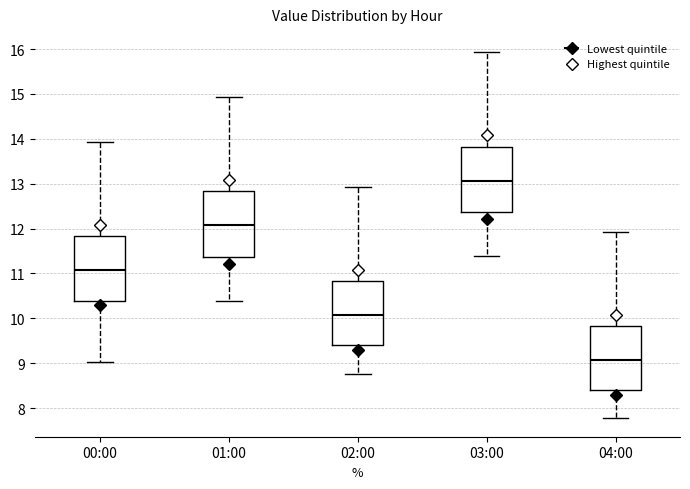

Reading left to right, transcribe this box plot: for each box, give where its median line is, the range the box spans, and where its two whiskers end, as read against the y-axis. The values are not printed on the chart, so give them approximately, as read against the axis.

00:00: median 11.1, box 10.4 to 11.8, whiskers 9.0 to 13.9
01:00: median 12.1, box 11.4 to 12.8, whiskers 10.4 to 14.9
02:00: median 10.1, box 9.4 to 10.8, whiskers 8.8 to 12.9
03:00: median 13.1, box 12.4 to 13.8, whiskers 11.4 to 15.9
04:00: median 9.1, box 8.4 to 9.8, whiskers 7.8 to 11.9